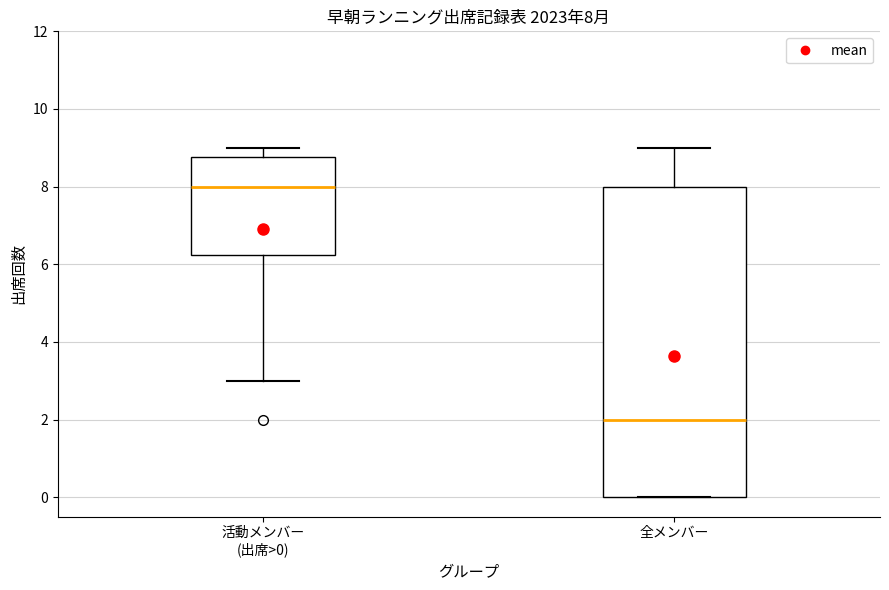

Comparing the boxes themselves (not the whiskers), which one is the tallest?

全メンバー